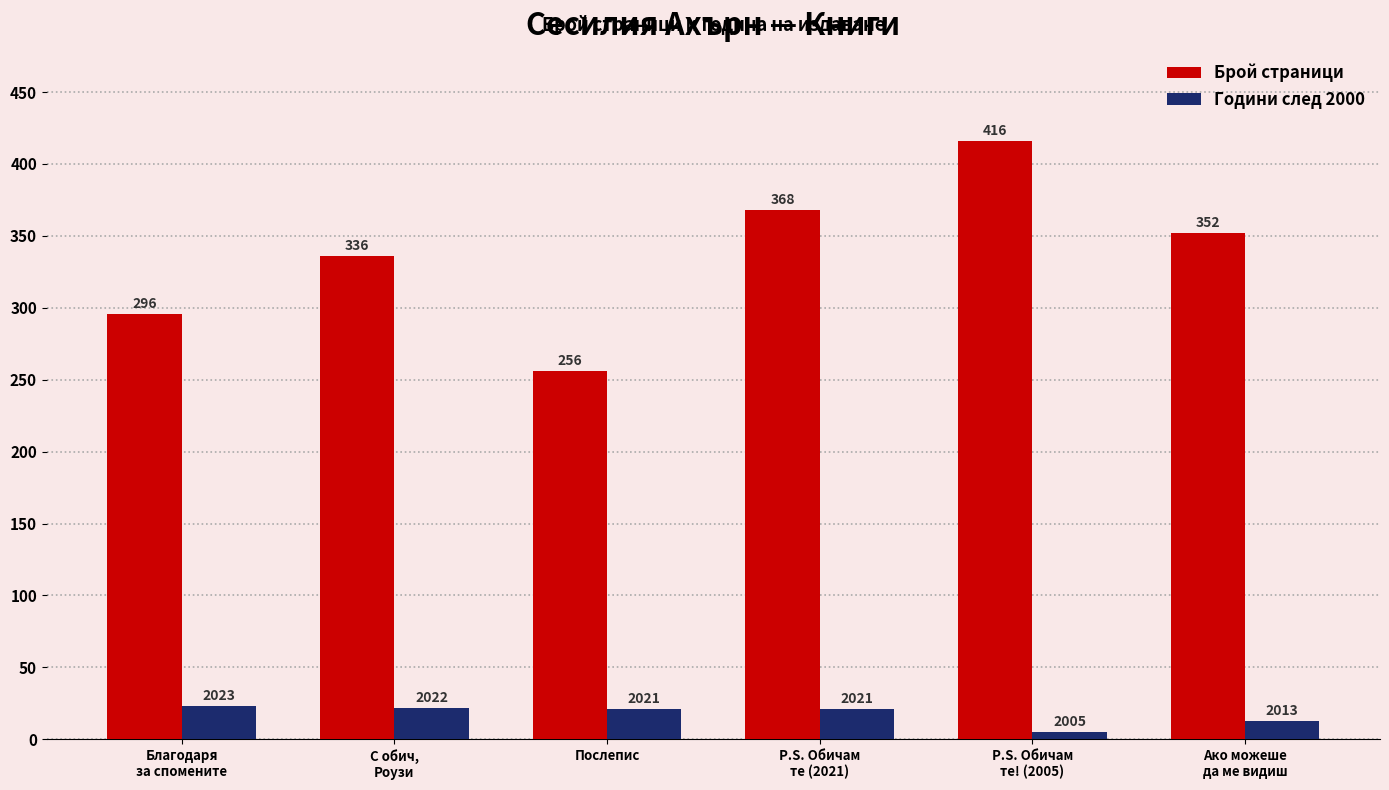

Is it true that Години след 2000 equals 5 at P.S. Обичам
те! (2005)?

True